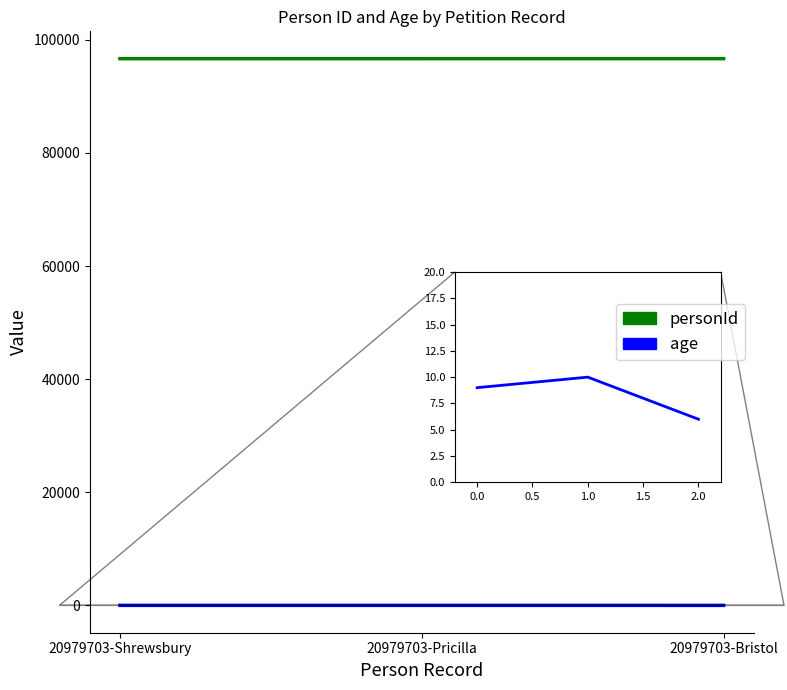

What position from the right is 20979703-Bristol?

1